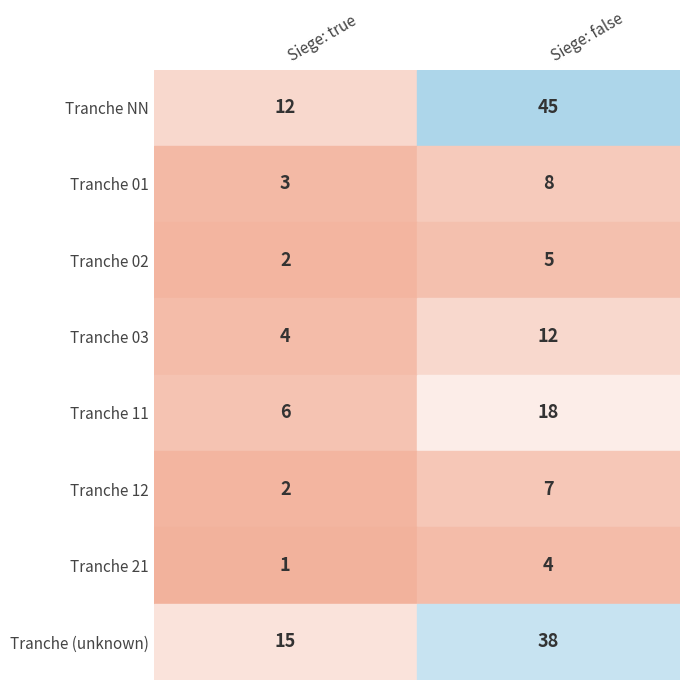

At which category does the chart reach its peak across all series?

false